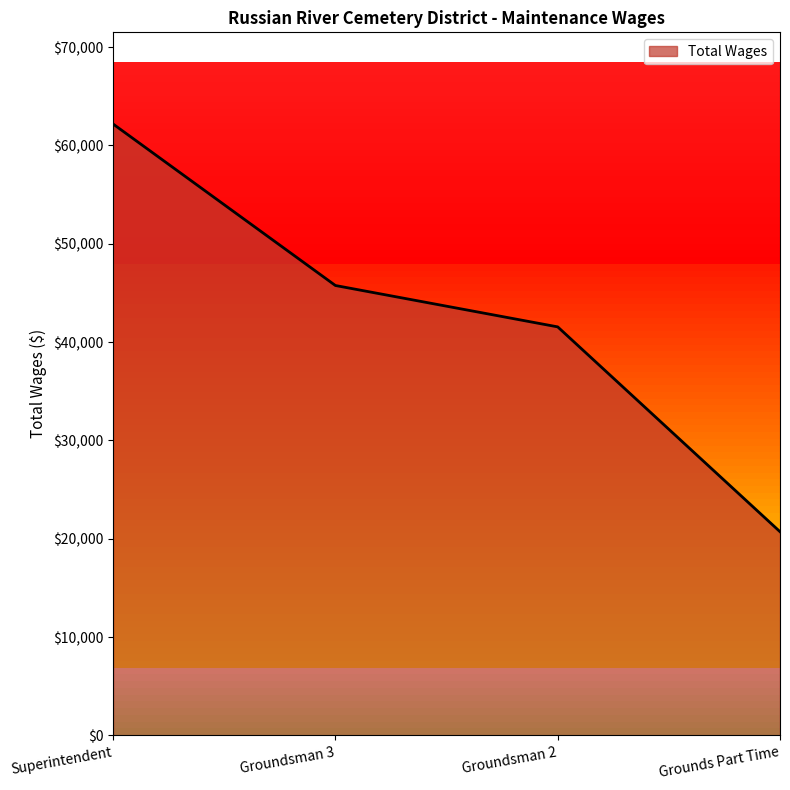

Approximately how many times larger is the value at Groundsman 3 compared to Grounds Part Time?

2.2